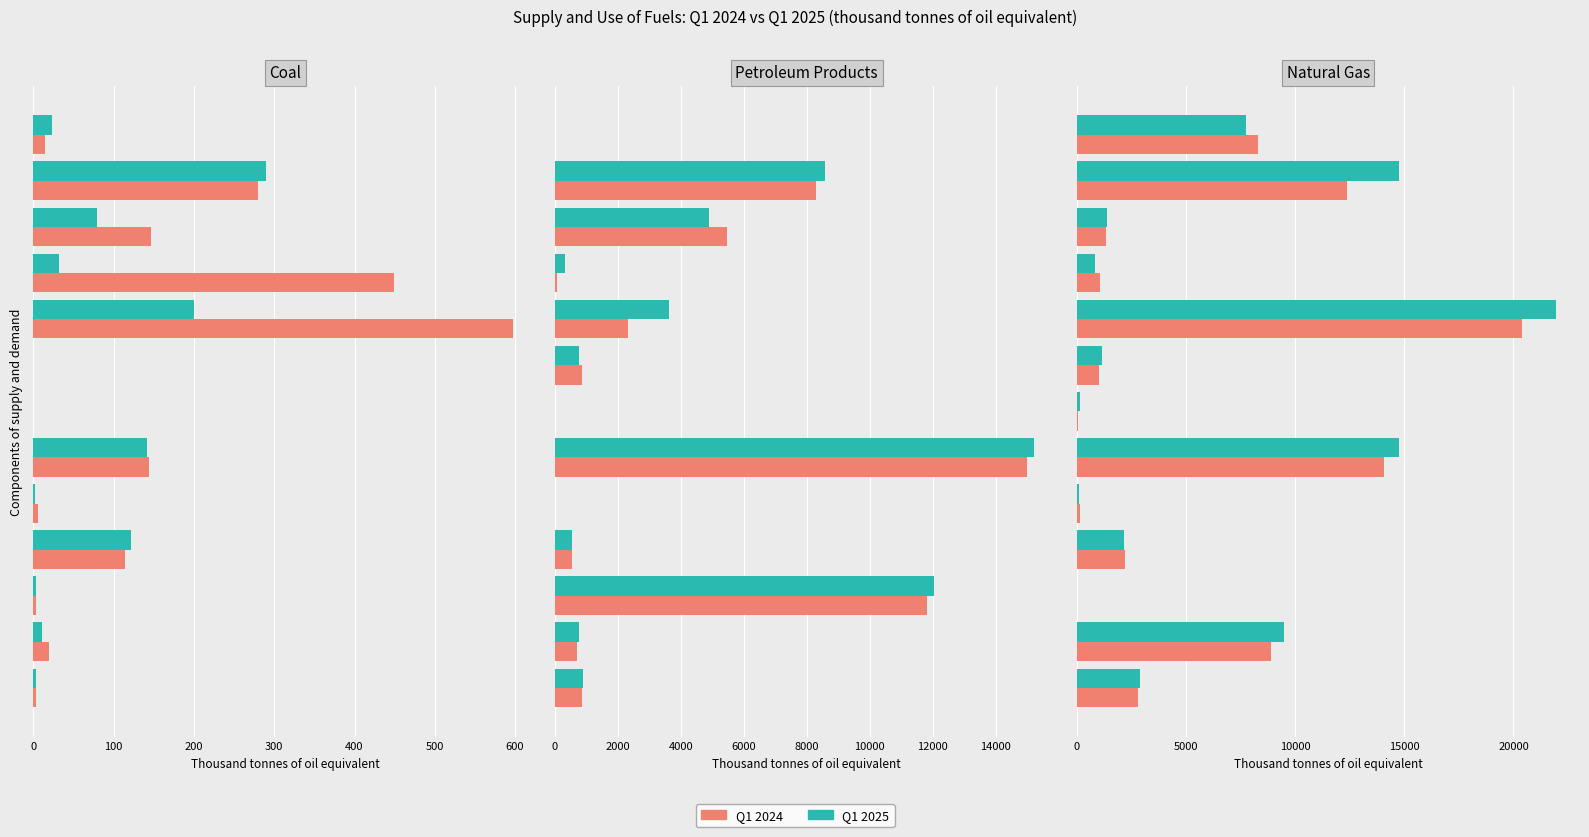

Does the chart contain any negative values?

No